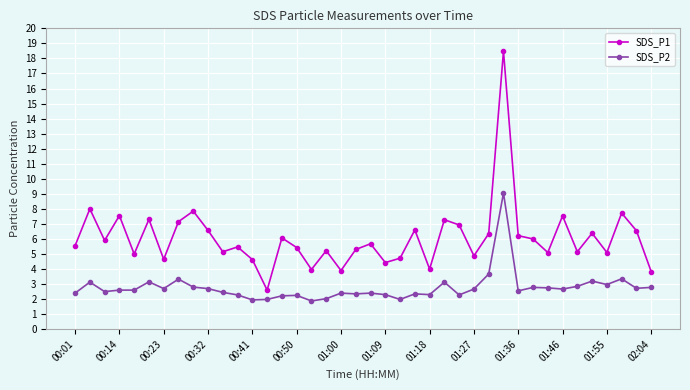

What is the average value of the SDS_P1 series?

6.1